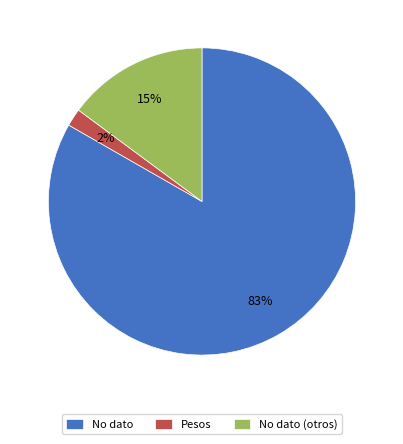

To the nearest percent, what is the average slice percentage?

33%